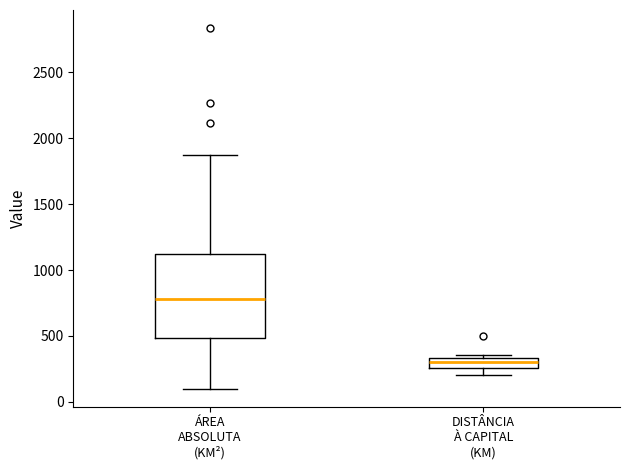

Where does the lower whisker of the box for DISTÂNCIA À CAPITAL (KM) end on the y-axis? The values are not printed on the chart, so give them approximately, as read against the axis.

200